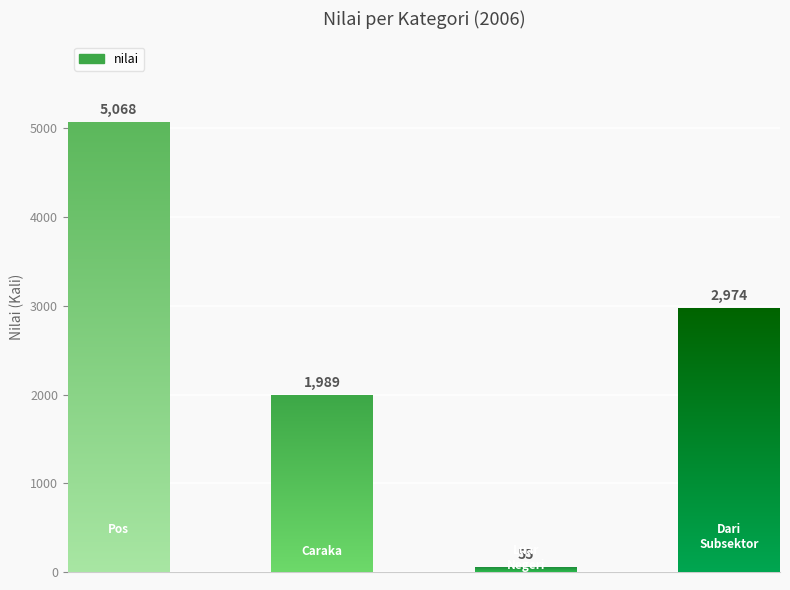

What is the greatest value displayed?

5068